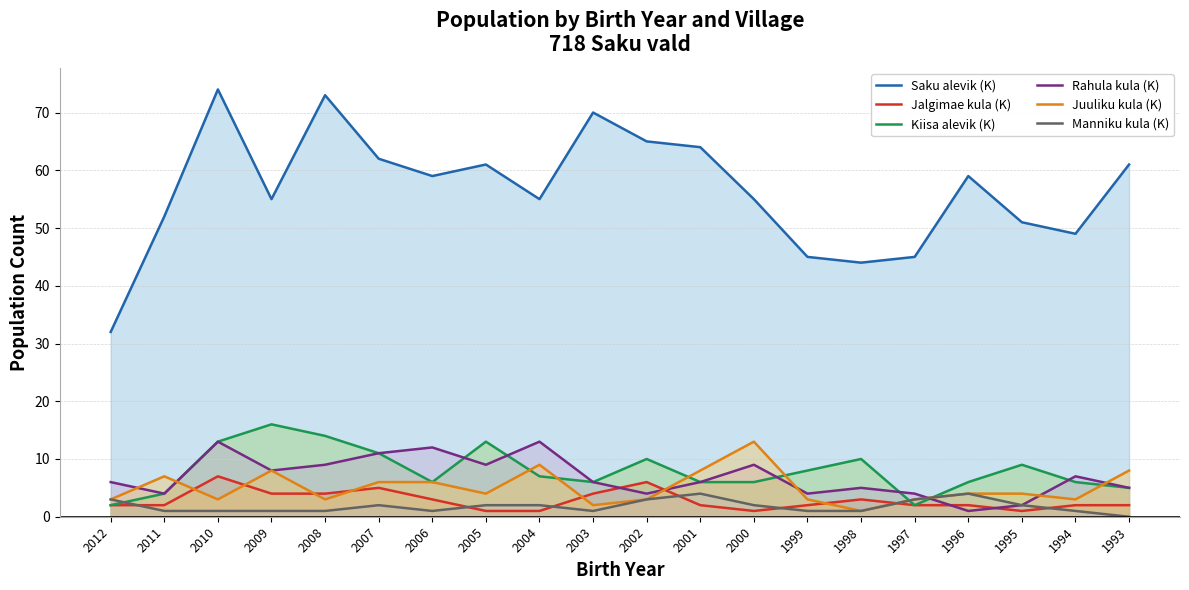

How many series are shown in this chart?

6